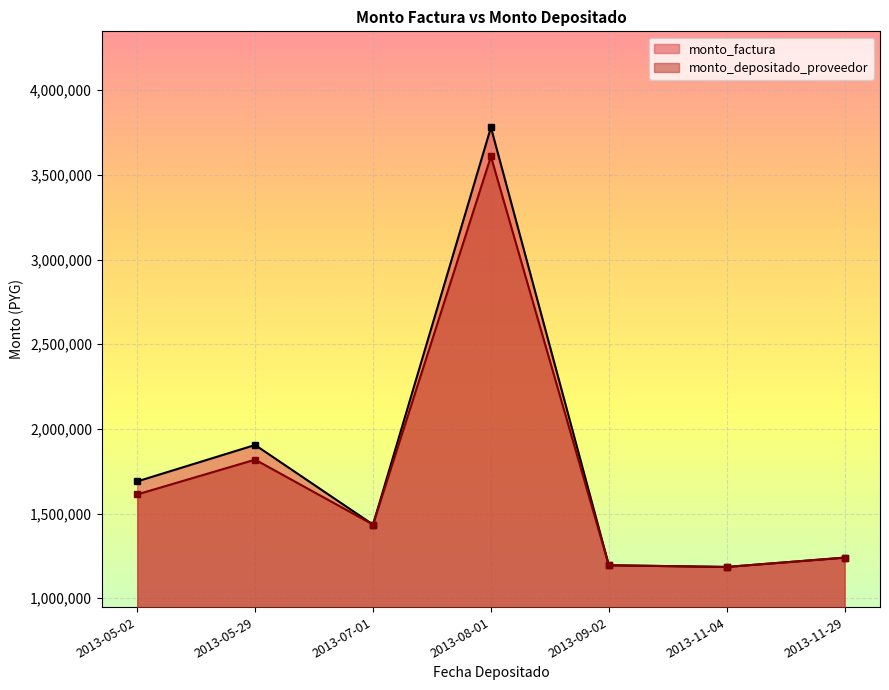

What position from the right is 2013-08-01?

4